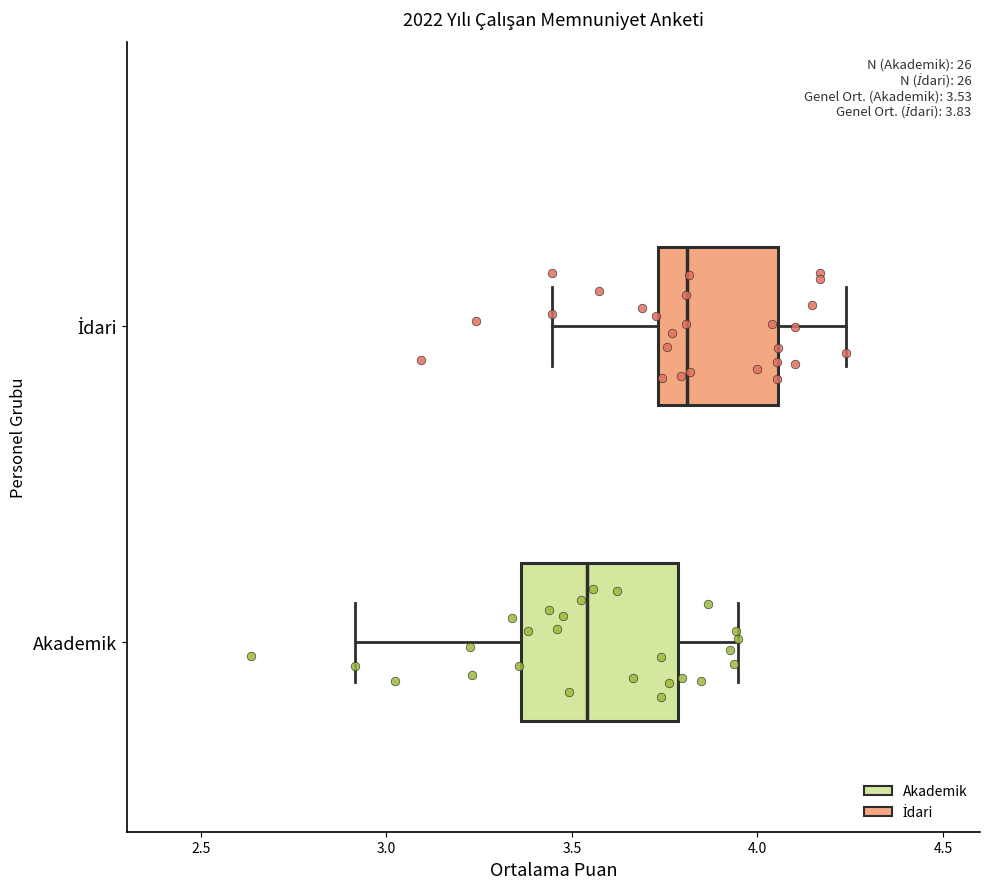

Which box is the widest, from its left edge to its right edge?

Akademik